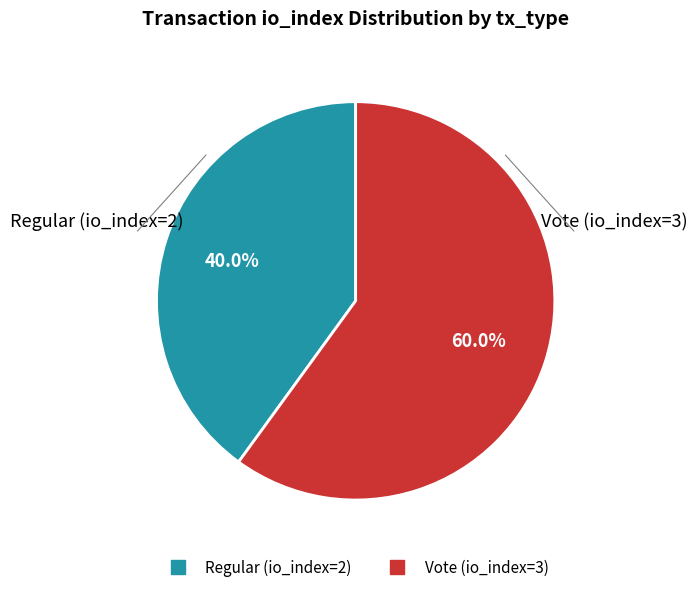

To the nearest percent, what is the combined percentage of Regular (io_index=2) and Vote (io_index=3)?

100%